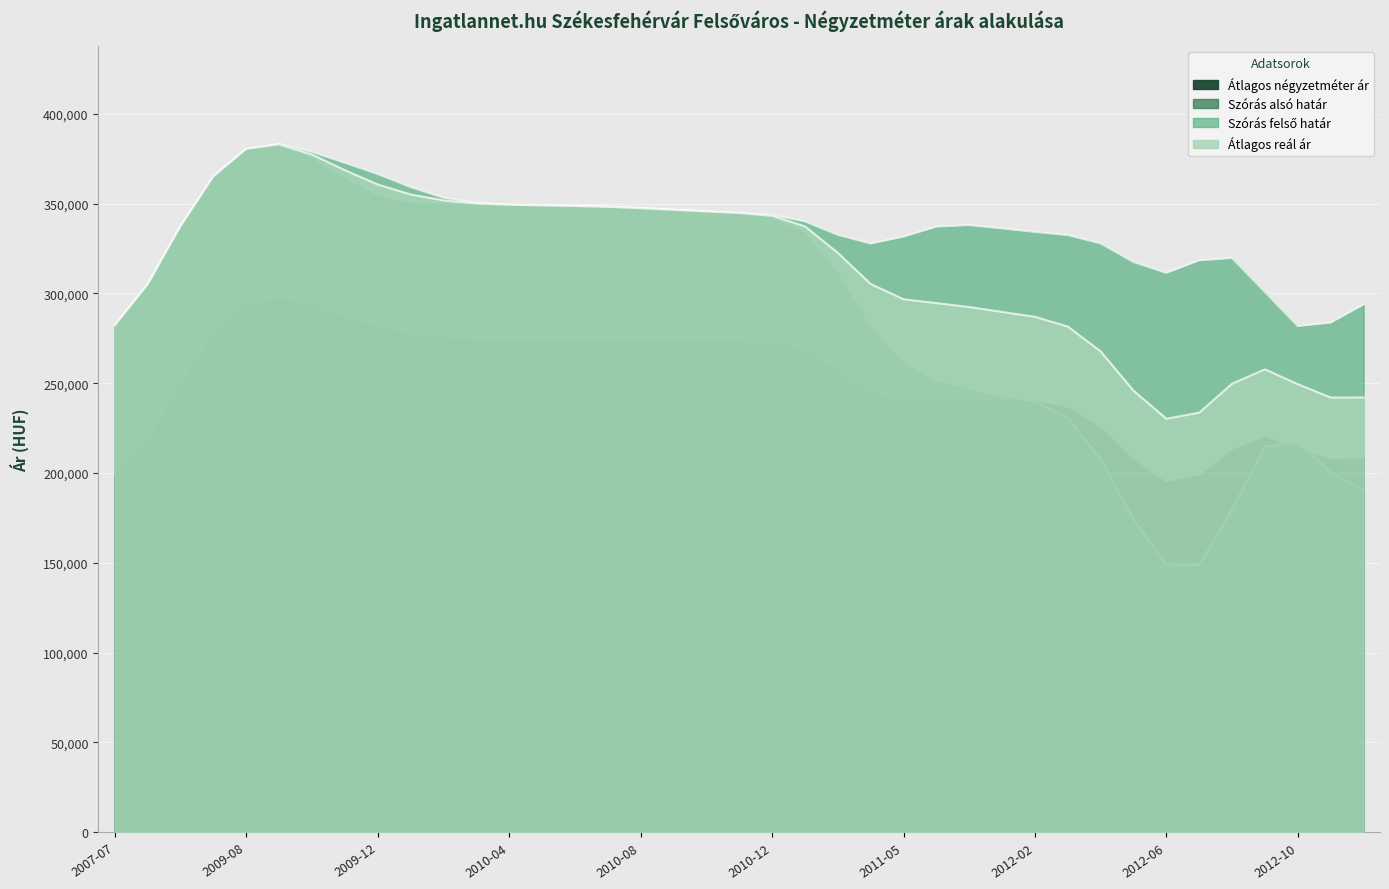

At which label is Átlagos négyzetméter ár closest to 236201?

2011-11